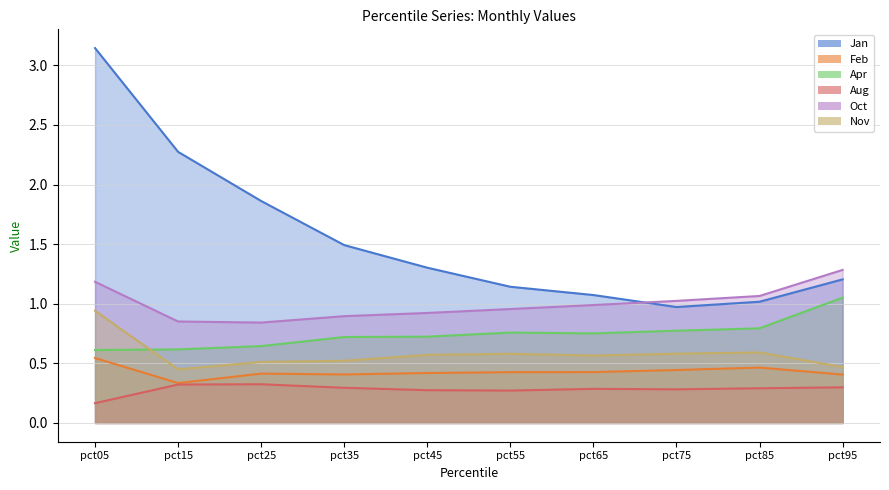

Between pct65 and pct05, which is larger?

pct05